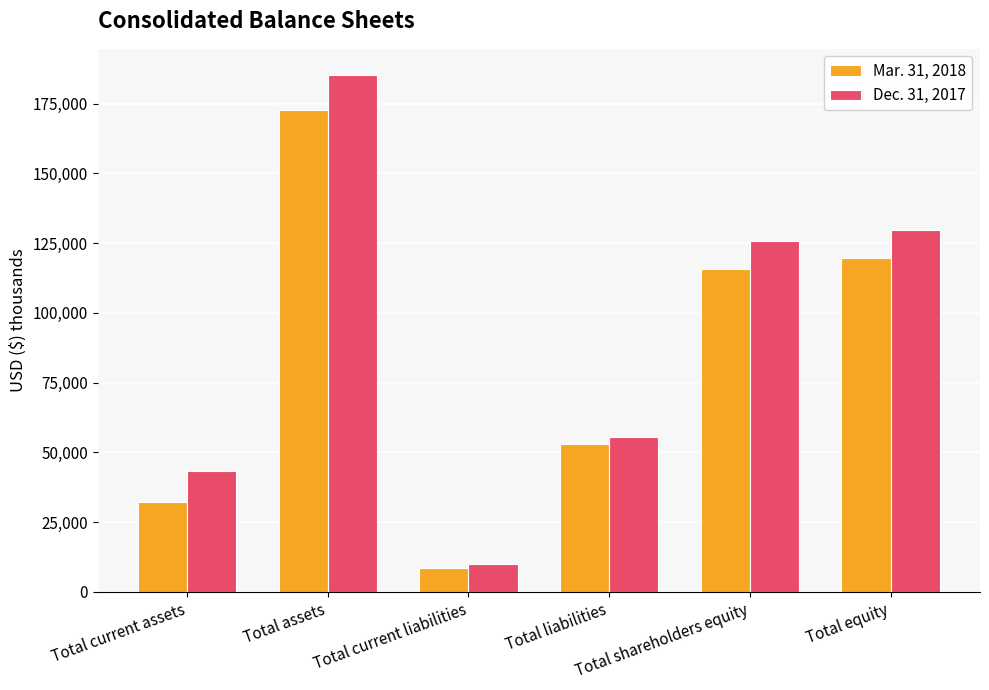

At which category does the chart reach its minimum across all series?

Total current liabilities